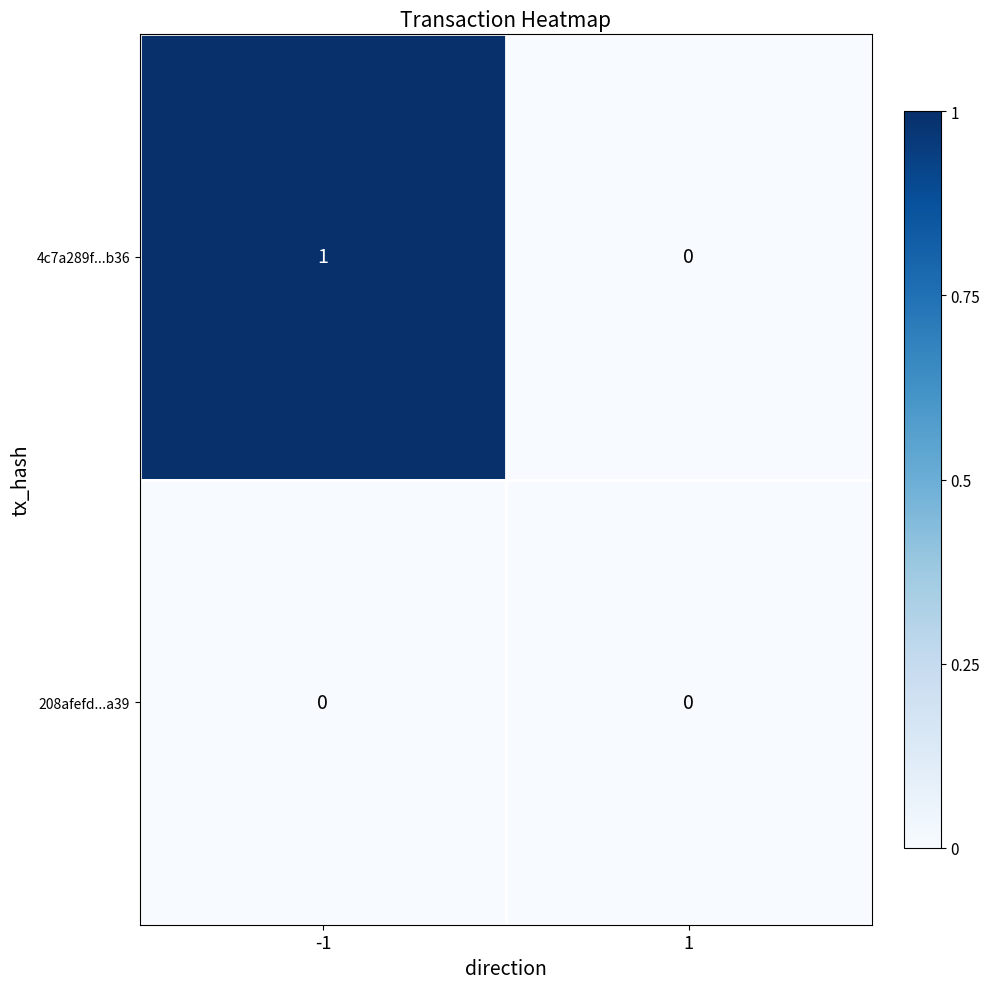

Between -1 and 1, which series saw the biggest shift?

4c7a289f...b36